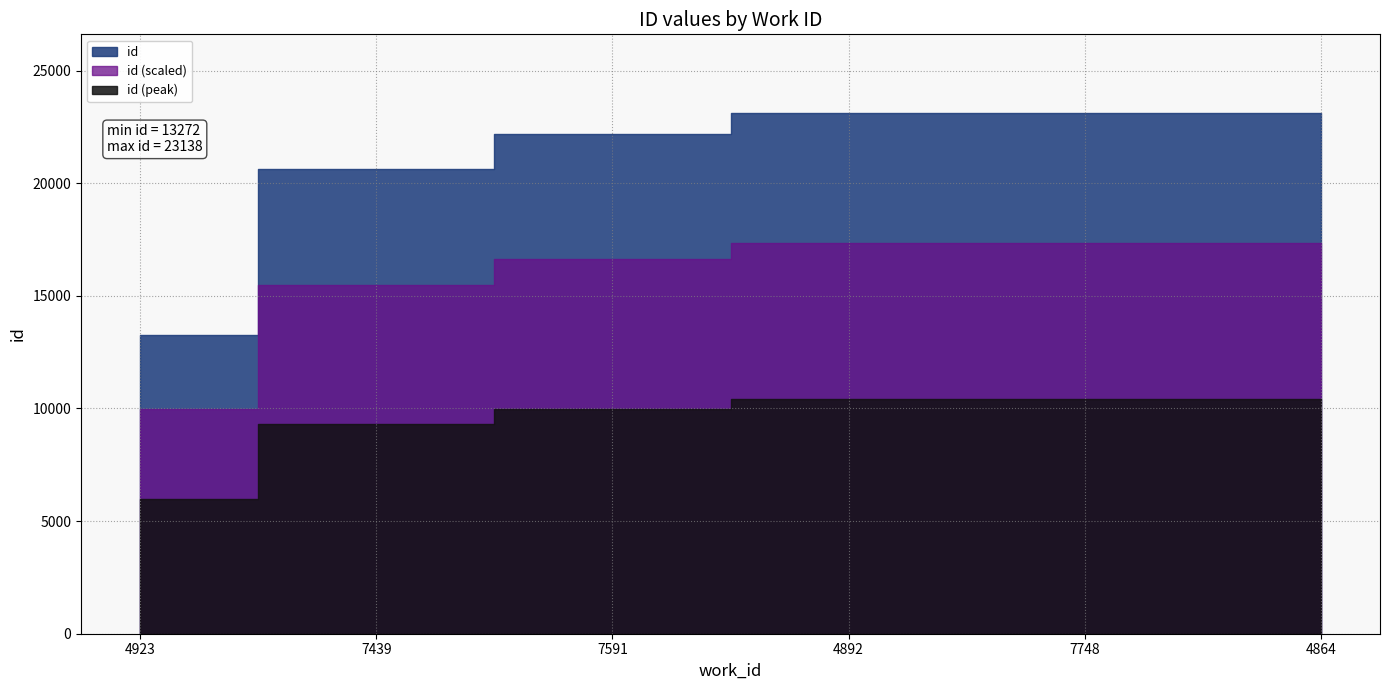

True or false: there are more than 2 points higher than both neighbors.

False